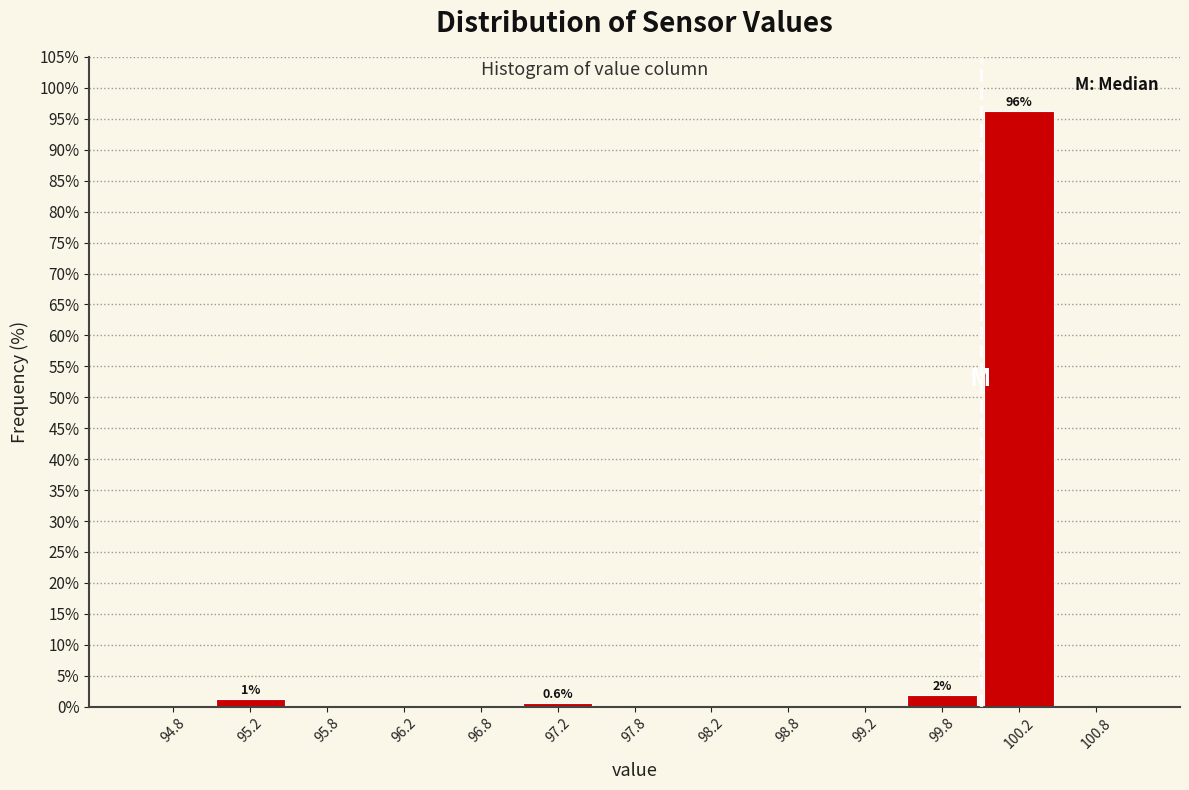

Over which range of the x-axis is the bar tallest?

100.0 to 100.5